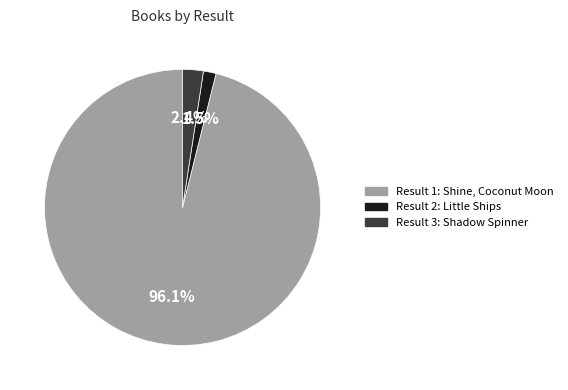

Is there a majority slice in this chart?

Yes